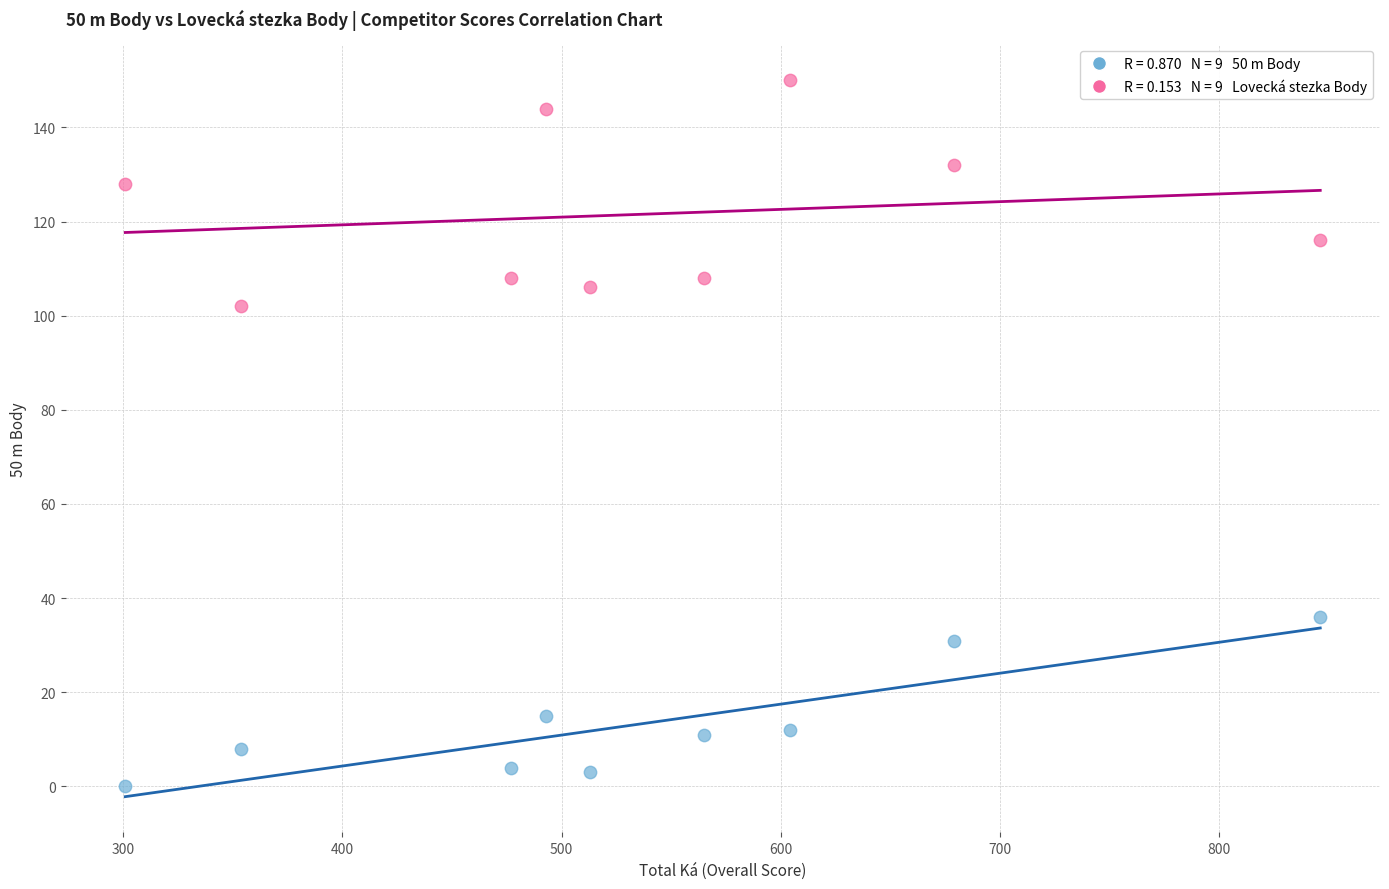

Across all series, what Y value is closest to 75?

102